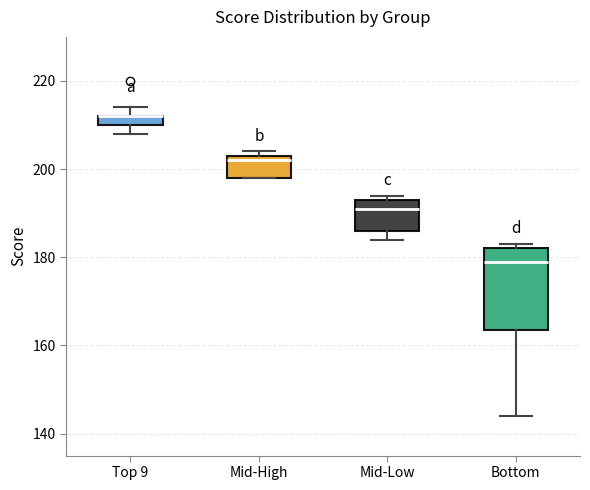

Where is the upper edge of the box for Bottom on the y-axis? The values are not printed on the chart, so give them approximately, as read against the axis.

182